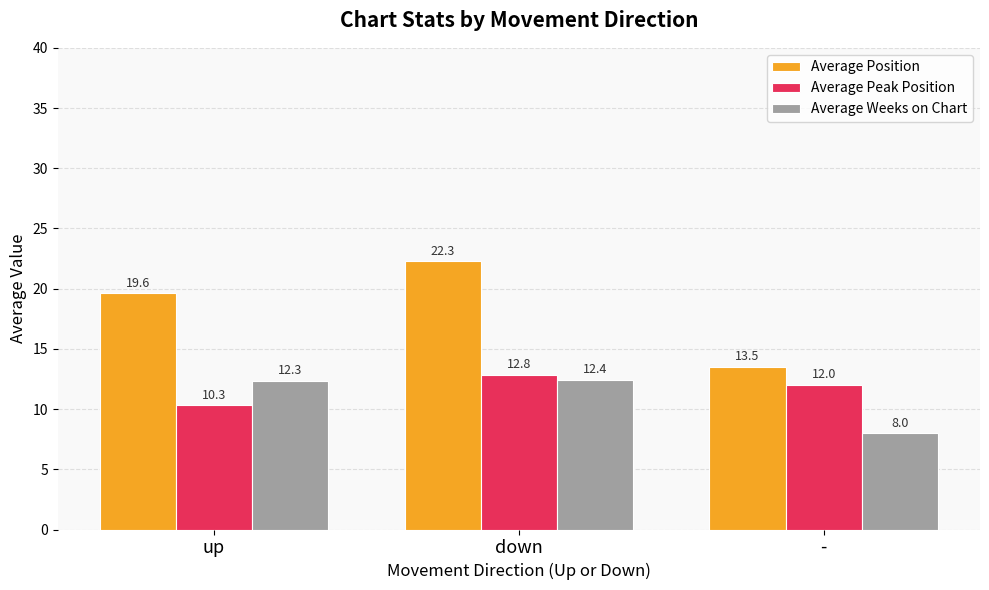

Where does the Average Weeks on Chart series first go above 12?

up